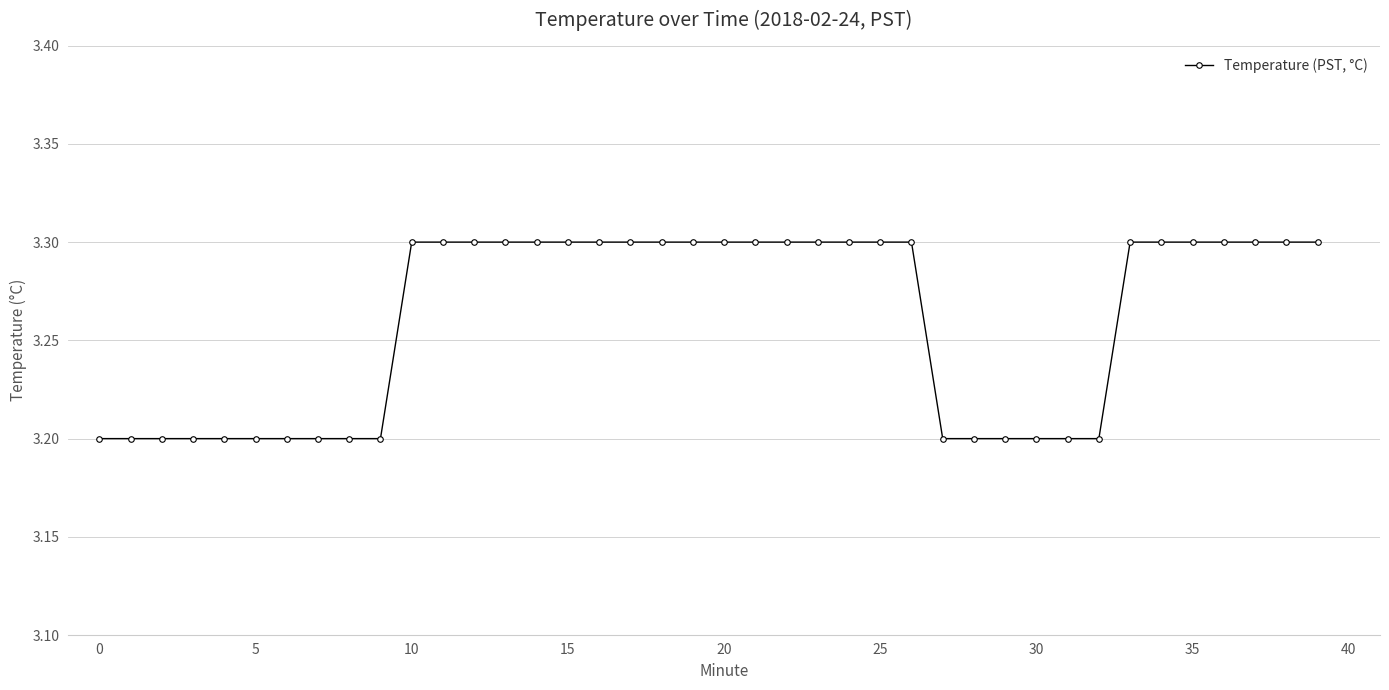

Count the values in the range 3 to 4.

40